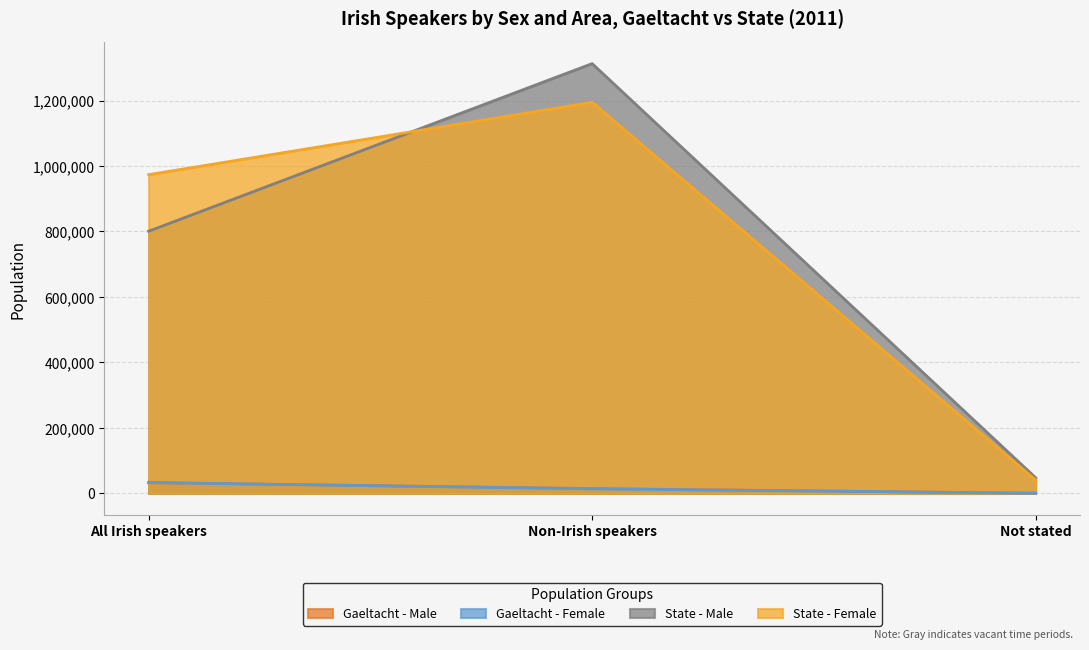

True or false: Gaeltacht - Female has a value of 8205 at Non-Irish speakers.

False